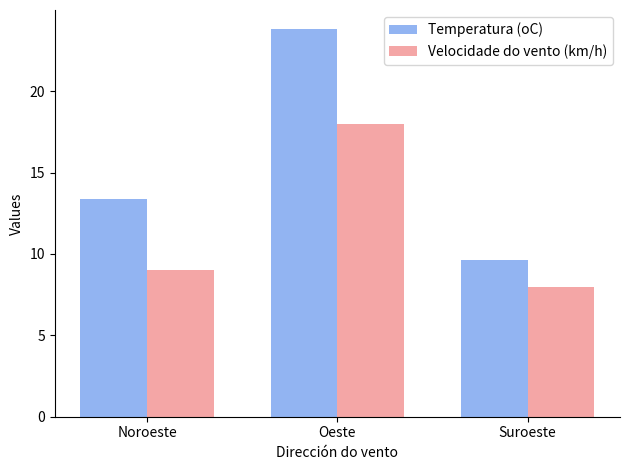

Reading left to right, extract all data points from this chart.

Temperatura (oC): 13.4	23.8	9.6
Velocidade do vento (km/h): 9.0	18.0	8.0